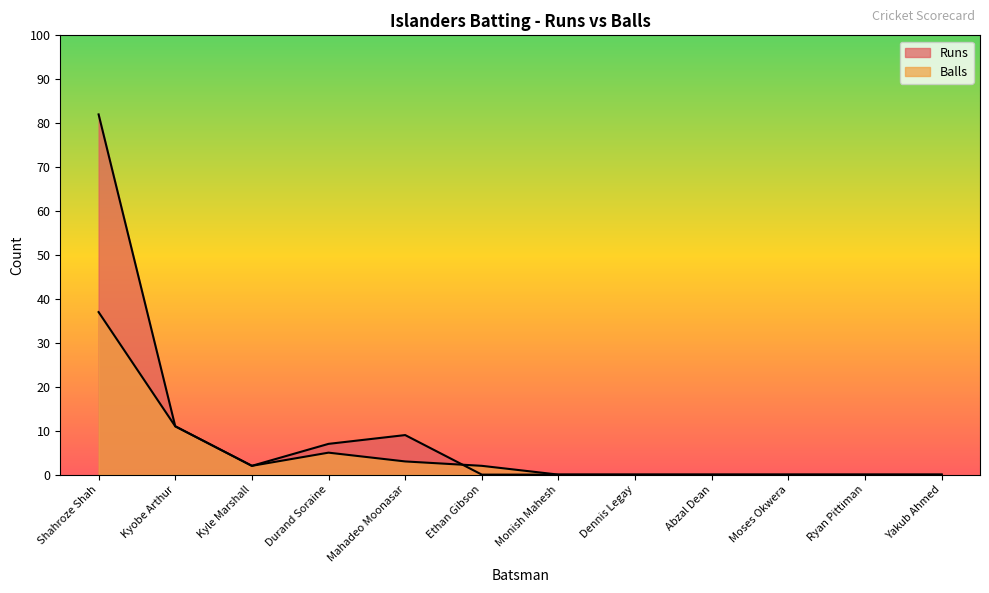

In Runs, how many points are lower than both neighbors (excluding endpoints)?

1